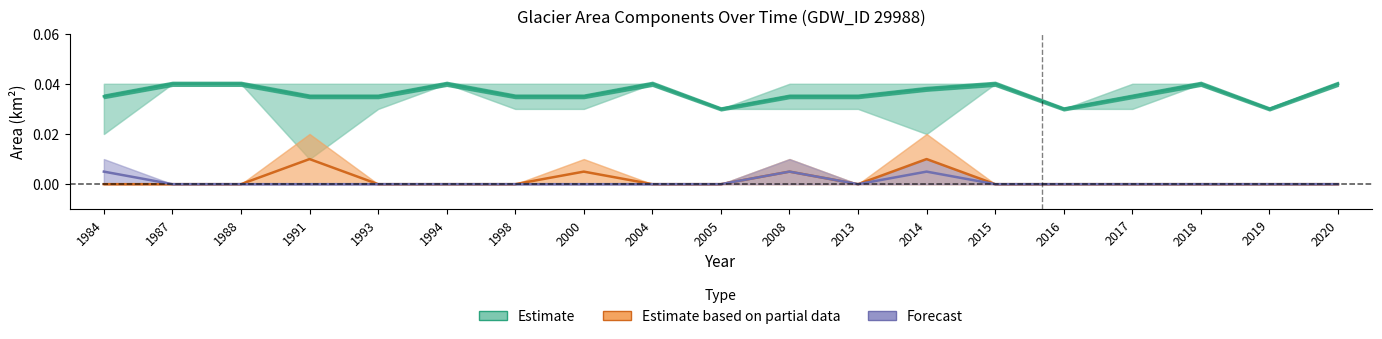

Which series has the widest spread of values?

Estimate